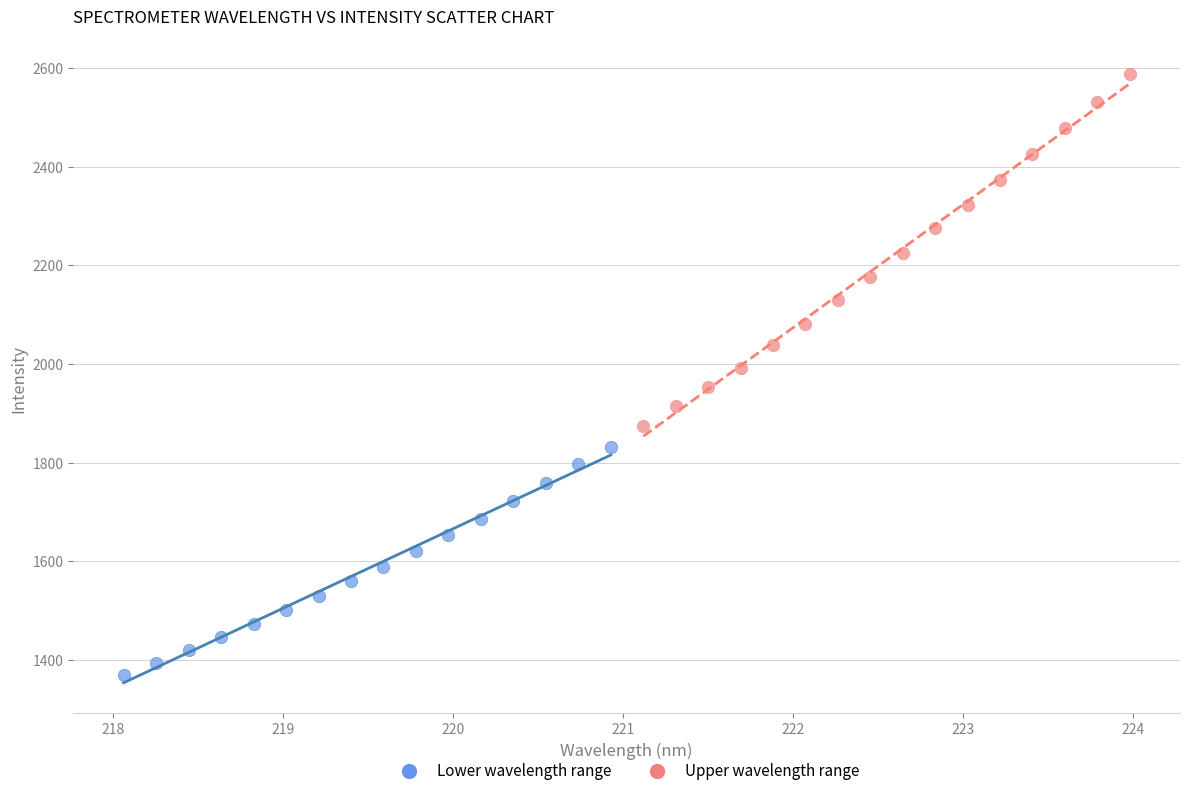

Which series reaches the minimum Y coordinate?

Lower wavelength range